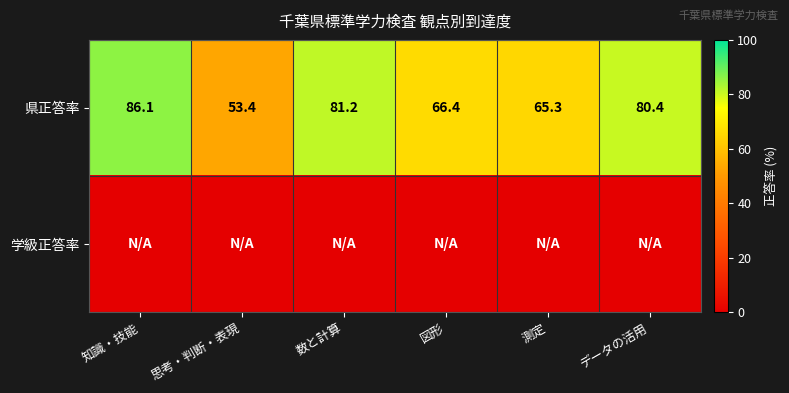

What is the total value across all series at 測定?

65.3